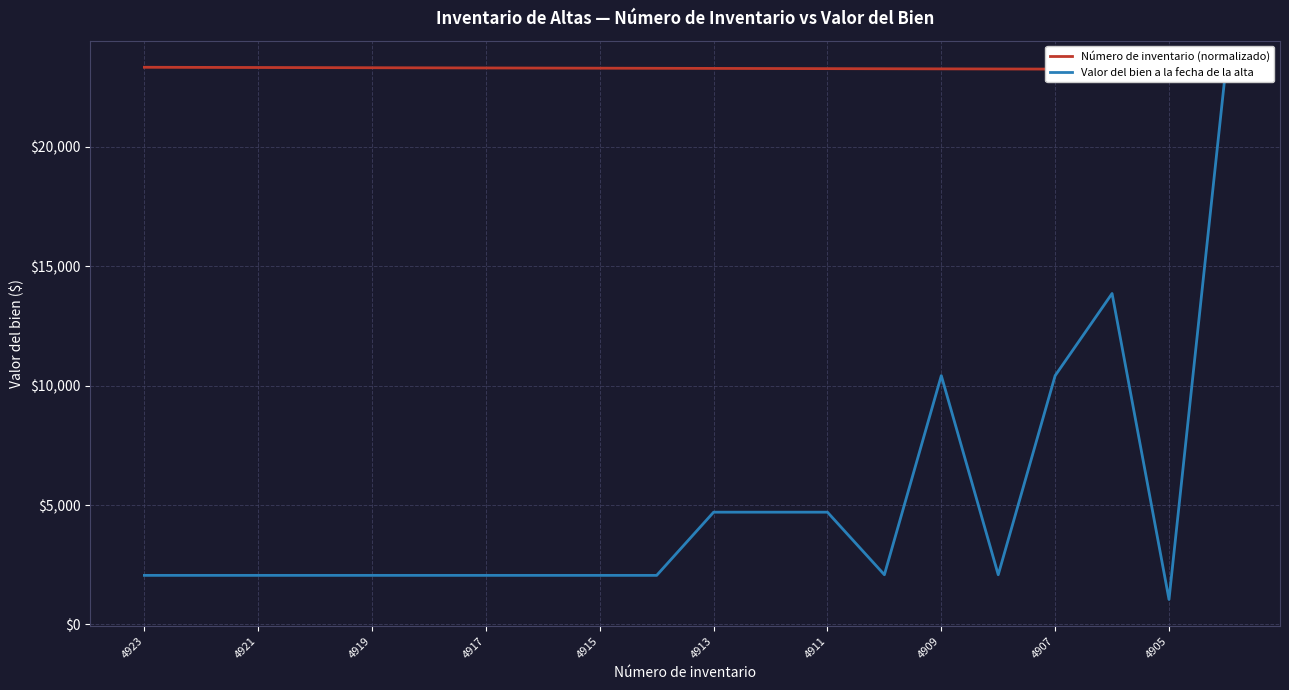

True or false: Valor del bien a la fecha de la alta has more than 1 interior local peaks.

True